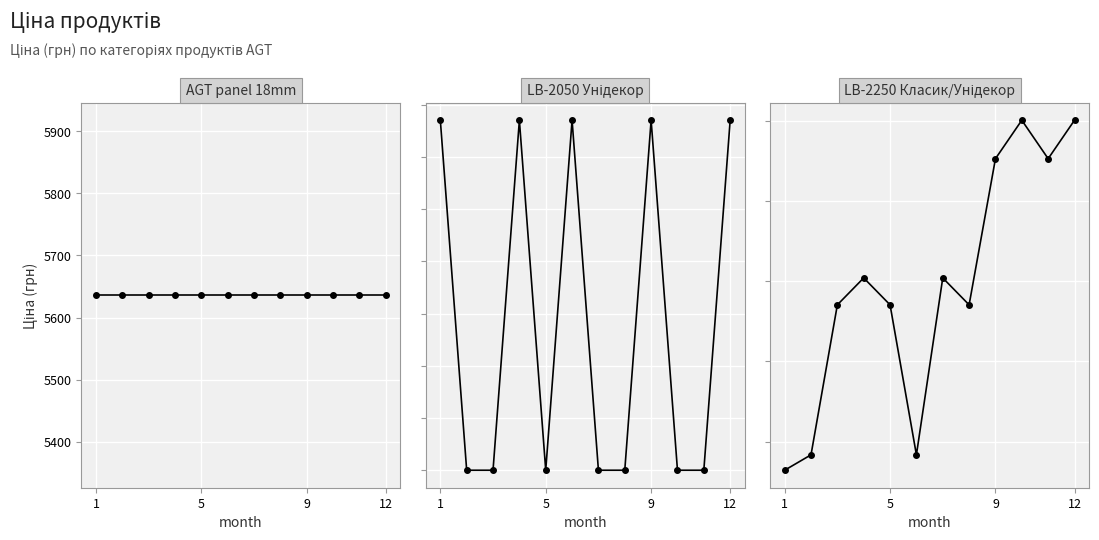

How many lines are shown in the chart?

3